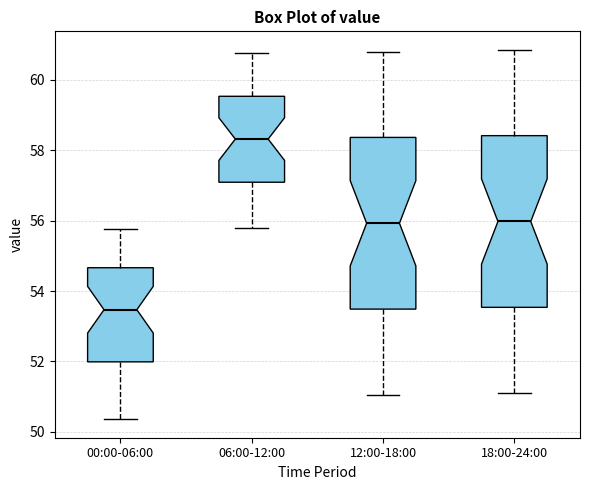

Reading left to right, read every box against the y-axis: the position of its median line, the range the box covers, and the ends of its whiskers. The values are not printed on the chart, so give them approximately, as read against the axis.

00:00-06:00: median 53.4, box 52.0 to 54.6, whiskers 50.4 to 55.8
06:00-12:00: median 58.4, box 57.0 to 59.6, whiskers 55.8 to 60.8
12:00-18:00: median 56.0, box 53.4 to 58.4, whiskers 51.0 to 60.8
18:00-24:00: median 56.0, box 53.6 to 58.4, whiskers 51.2 to 60.8